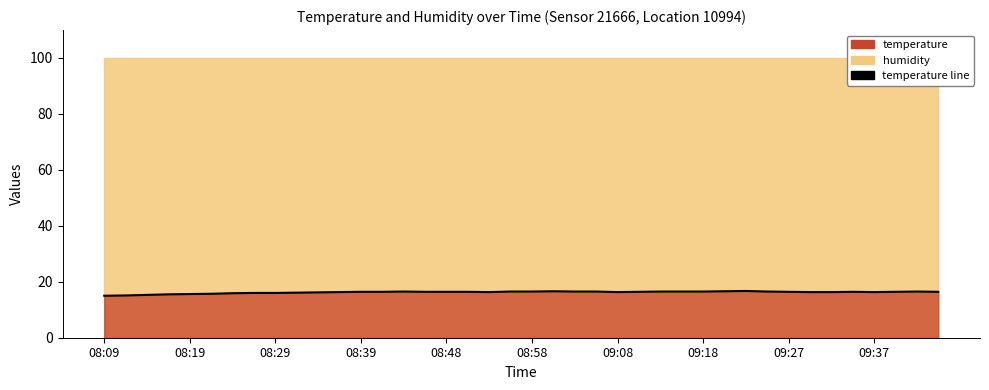

What is the ratio of the value at 33 to the value at 08:09?

1.1